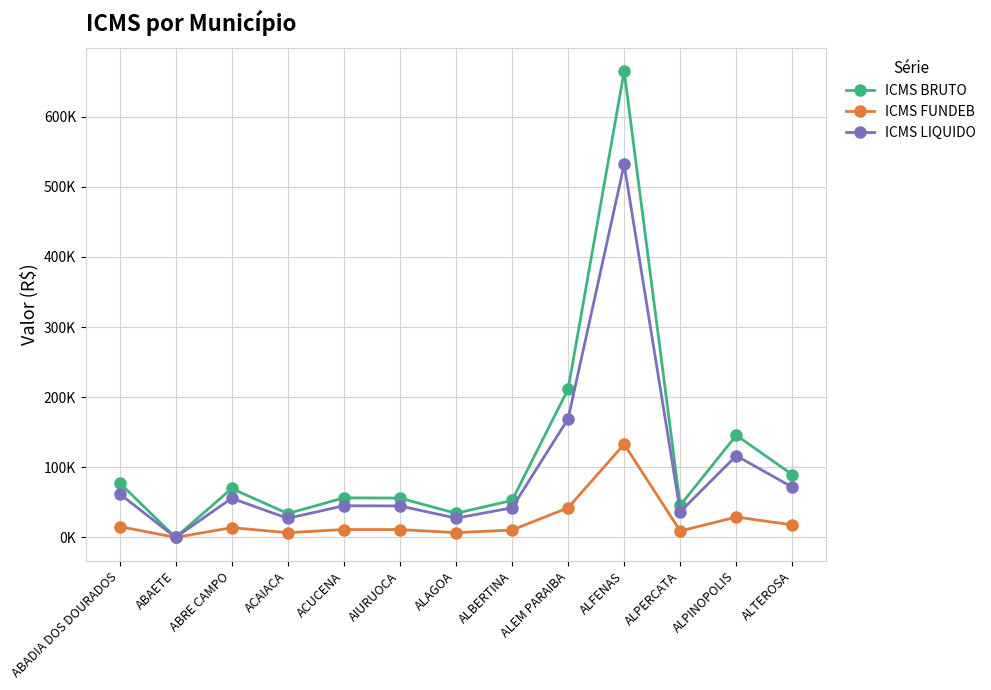

Rank the categories by ICMS BRUTO value from highest to lowest.

ALFENAS, ALEM PARAIBA, ALPINOPOLIS, ALTEROSA, ABADIA DOS DOURADOS, ABRE CAMPO, ACUCENA, AIURUOCA, ALBERTINA, ALPERCATA, ALAGOA, ACAIACA, ABAETE